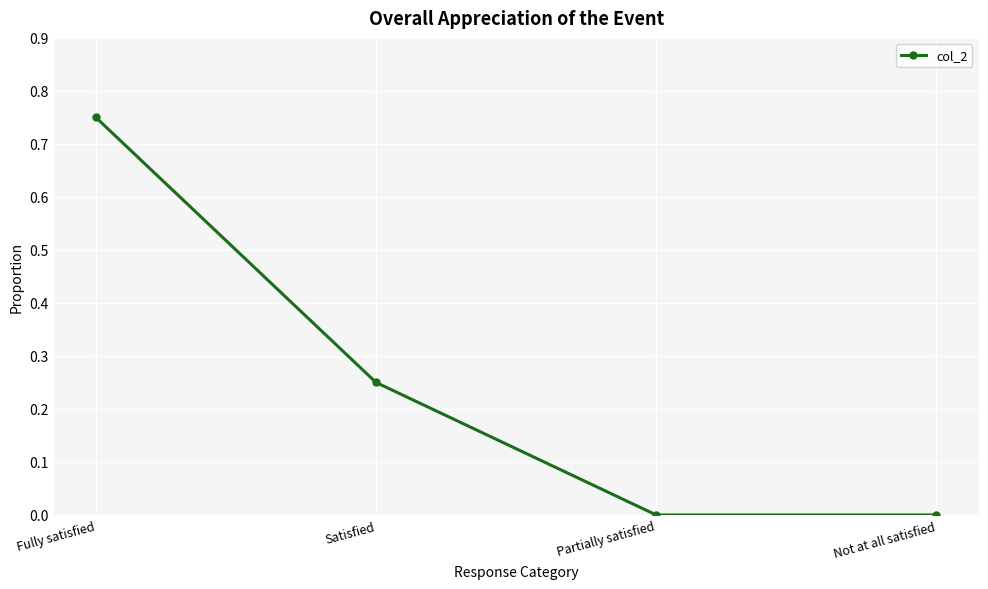

Is it true that the value at Partially satisfied is -0.5?

False